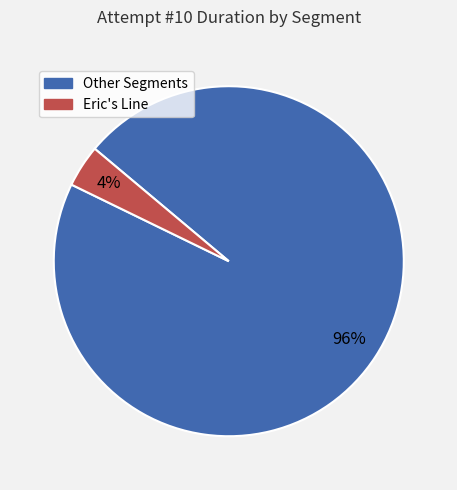

Is there a majority slice in this chart?

Yes